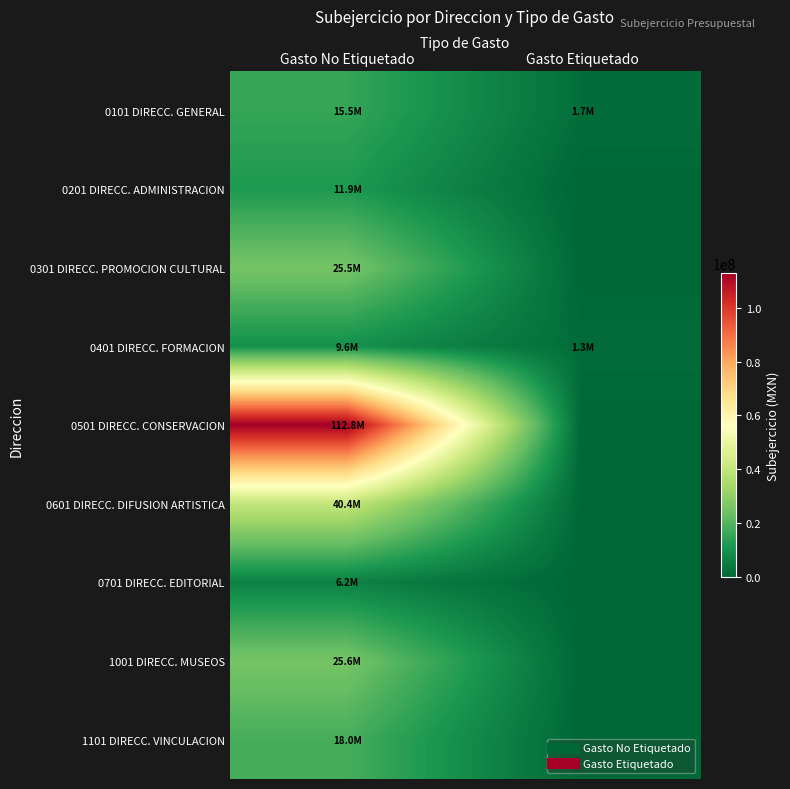

Reading left to right, transcribe all the data shown in this chart.

0101 DIRECC. GENERAL: Gasto No Etiquetado=15539631.4	Gasto Etiquetado=1650403.7
0201 DIRECC. ADMINISTRACION: Gasto No Etiquetado=11863441.2	Gasto Etiquetado=0.0
0301 DIRECC. PROMOCION CULTURAL: Gasto No Etiquetado=25514898.5	Gasto Etiquetado=0.0
0401 DIRECC. FORMACION: Gasto No Etiquetado=9641764.2	Gasto Etiquetado=1300000.0
0501 DIRECC. CONSERVACION: Gasto No Etiquetado=112821539.2	Gasto Etiquetado=0.0
0601 DIRECC. DIFUSION ARTISTICA: Gasto No Etiquetado=40436491.9	Gasto Etiquetado=0.0
0701 DIRECC. EDITORIAL: Gasto No Etiquetado=6166639.9	Gasto Etiquetado=0.0
1001 DIRECC. MUSEOS: Gasto No Etiquetado=25572414.9	Gasto Etiquetado=0.0
1101 DIRECC. VINCULACION: Gasto No Etiquetado=17960052.6	Gasto Etiquetado=0.0